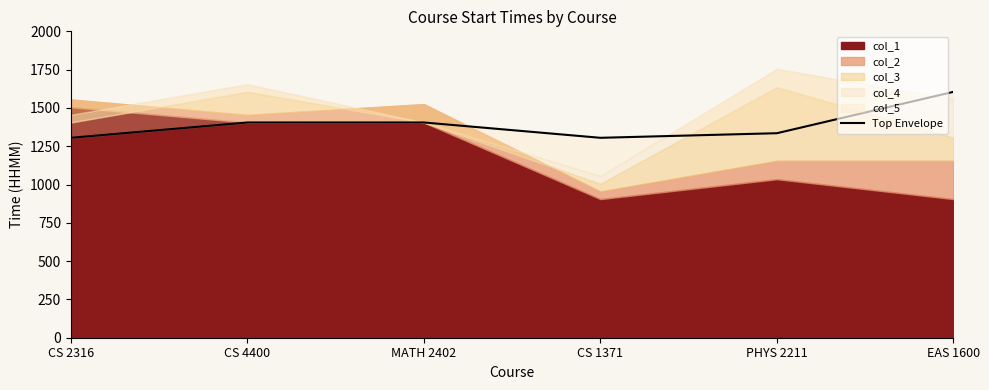

The value at CS 2316 is 1305. True or false?

True